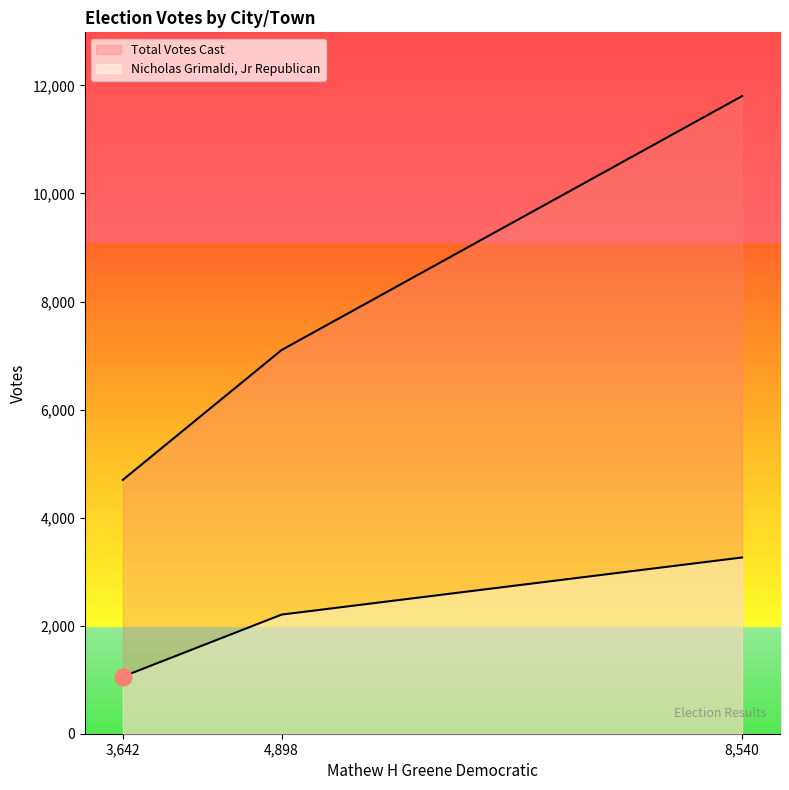

Does the chart display data point markers on the line(s)?

No